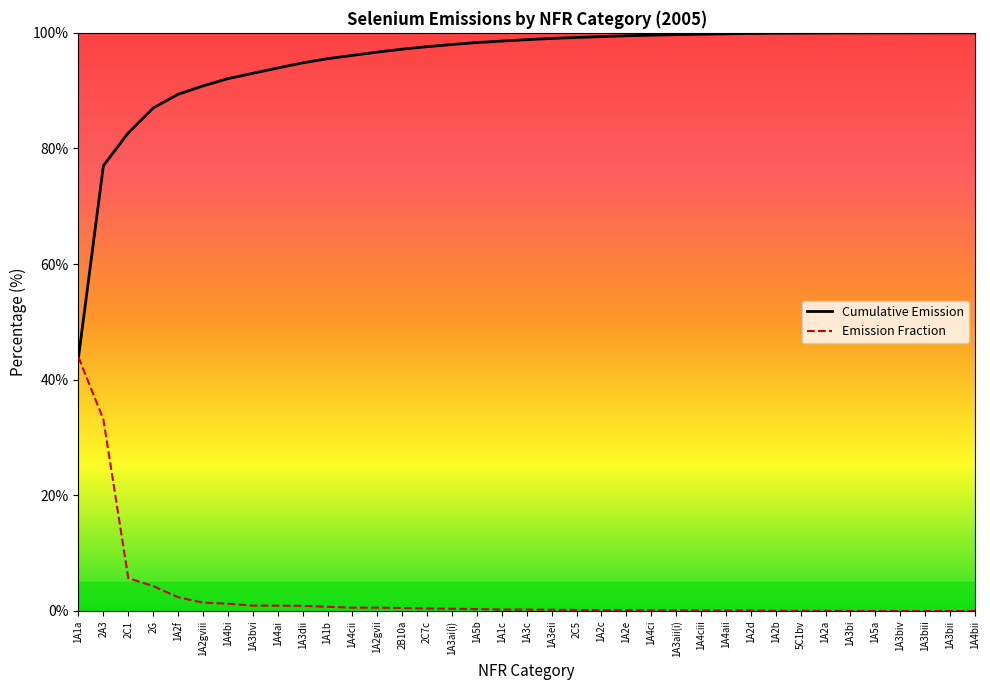

Which series has the largest total across all categories?

Cumulative Emission